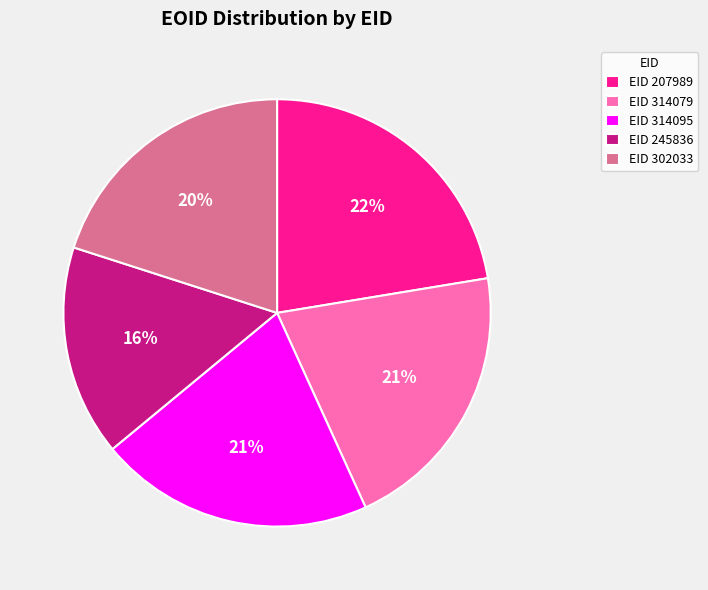

To the nearest percent, what is the combined percentage of EID 245836 and EID 314079?

37%